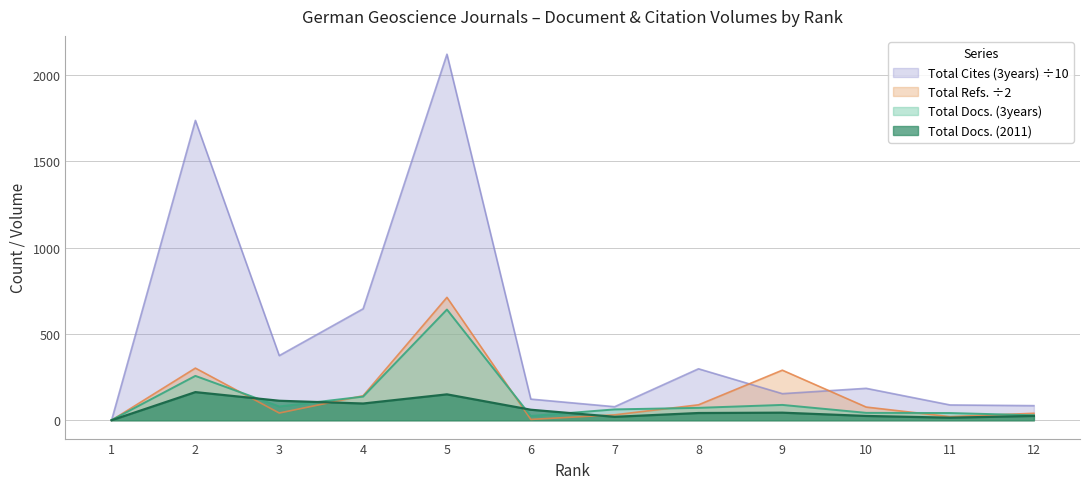

How many values in the Total Docs. (2011) series are below 44?

6